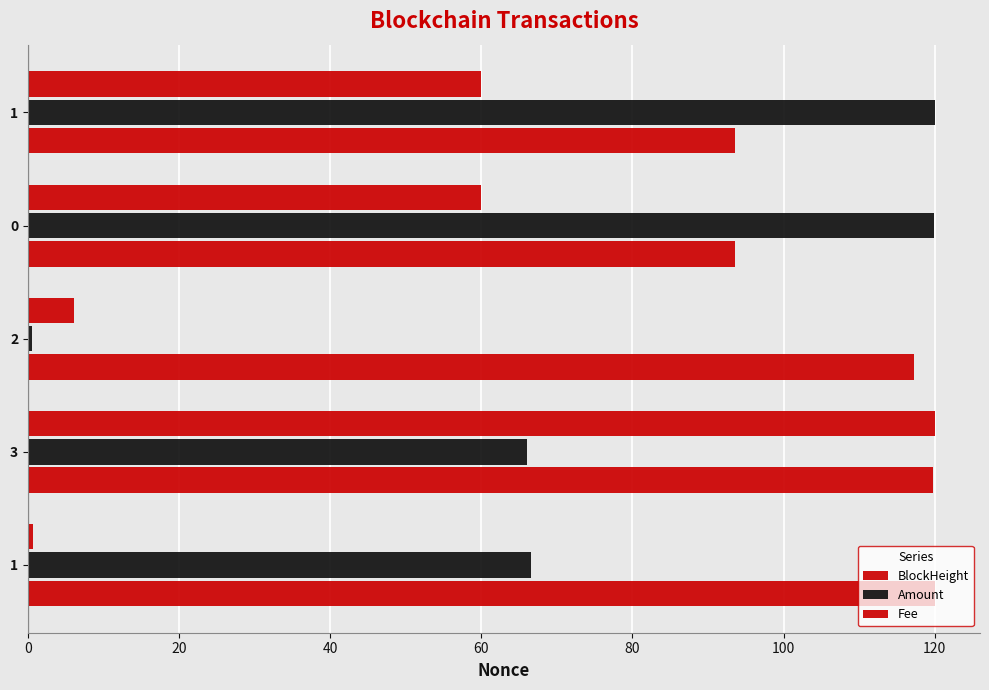

What is the highest value of the BlockHeight series?

120.0